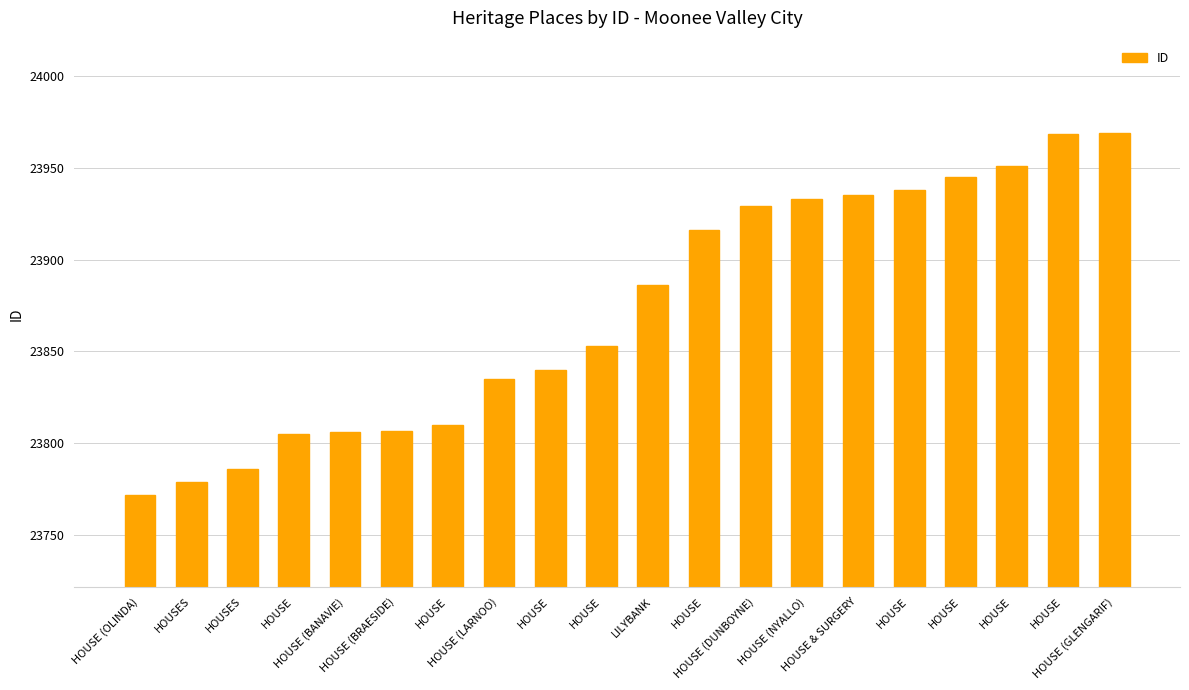

The value at HOUSE & SURGERY is 32690. True or false?

False